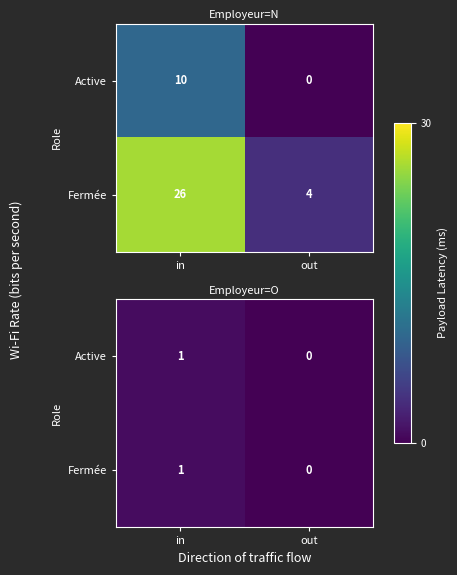

True or false: Fermée has a value of 0 at out.

True